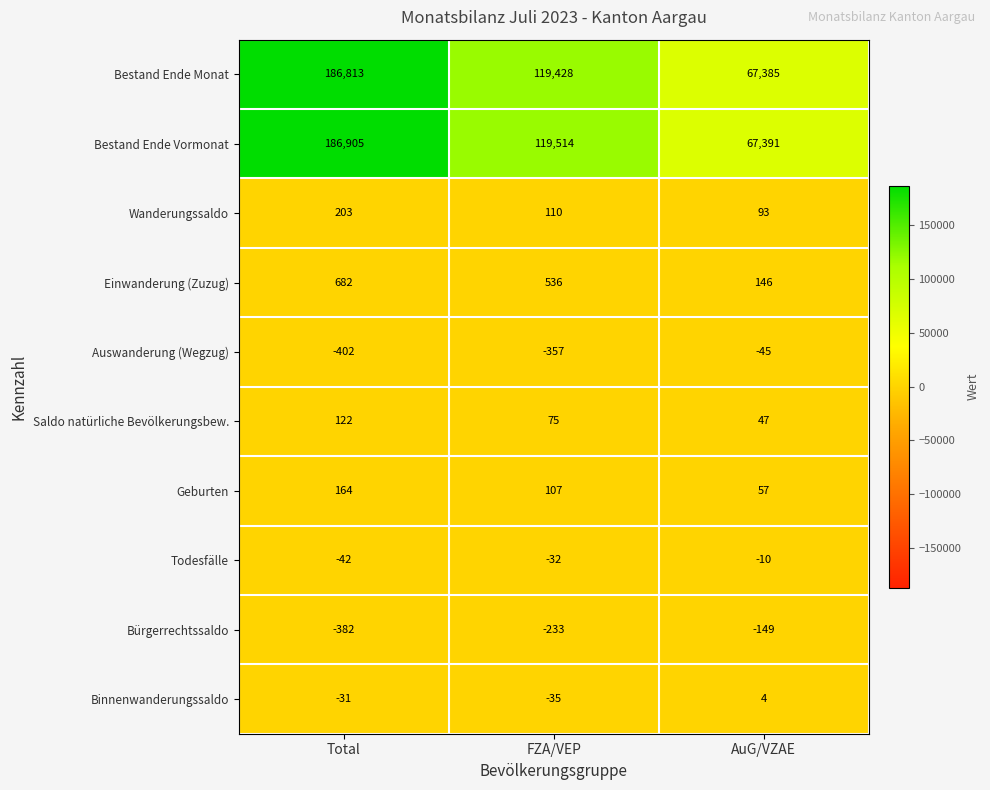

Reading left to right, list all the values displayed in this chart.

Bestand Ende Monat: Total=186813	FZA/VEP=119428	AuG/VZAE=67385
Bestand Ende Vormonat: Total=186905	FZA/VEP=119514	AuG/VZAE=67391
Wanderungssaldo: Total=203	FZA/VEP=110	AuG/VZAE=93
Einwanderung (Zuzug): Total=682	FZA/VEP=536	AuG/VZAE=146
Auswanderung (Wegzug): Total=-402	FZA/VEP=-357	AuG/VZAE=-45
Saldo natürliche Bevölkerungsbew.: Total=122	FZA/VEP=75	AuG/VZAE=47
Geburten: Total=164	FZA/VEP=107	AuG/VZAE=57
Todesfälle: Total=-42	FZA/VEP=-32	AuG/VZAE=-10
Bürgerrechtssaldo: Total=-382	FZA/VEP=-233	AuG/VZAE=-149
Binnenwanderungssaldo: Total=-31	FZA/VEP=-35	AuG/VZAE=4